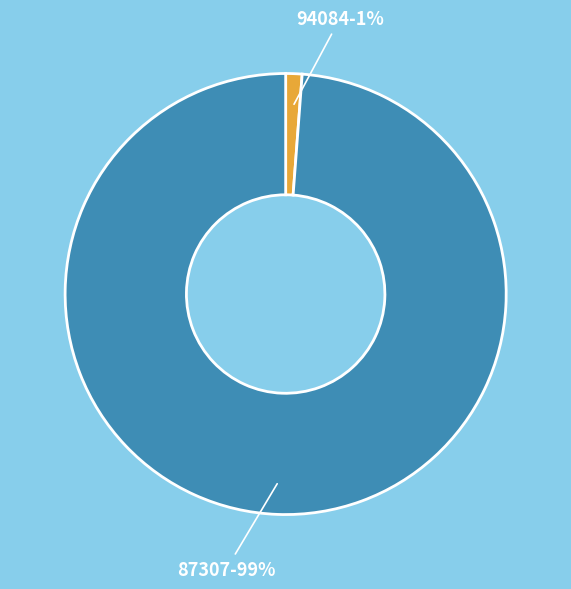

The 87307 slice represents 99% of the pie. True or false?

True